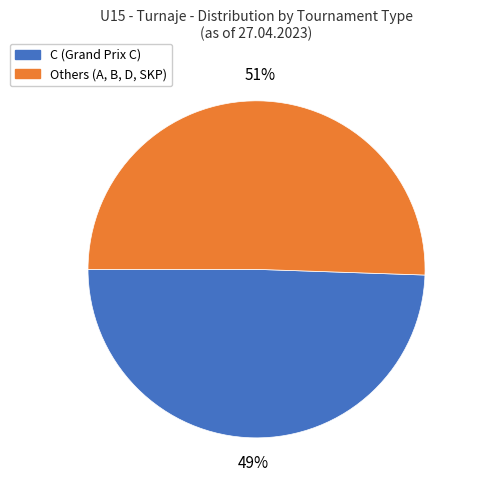

How many segments does this pie chart have?

2